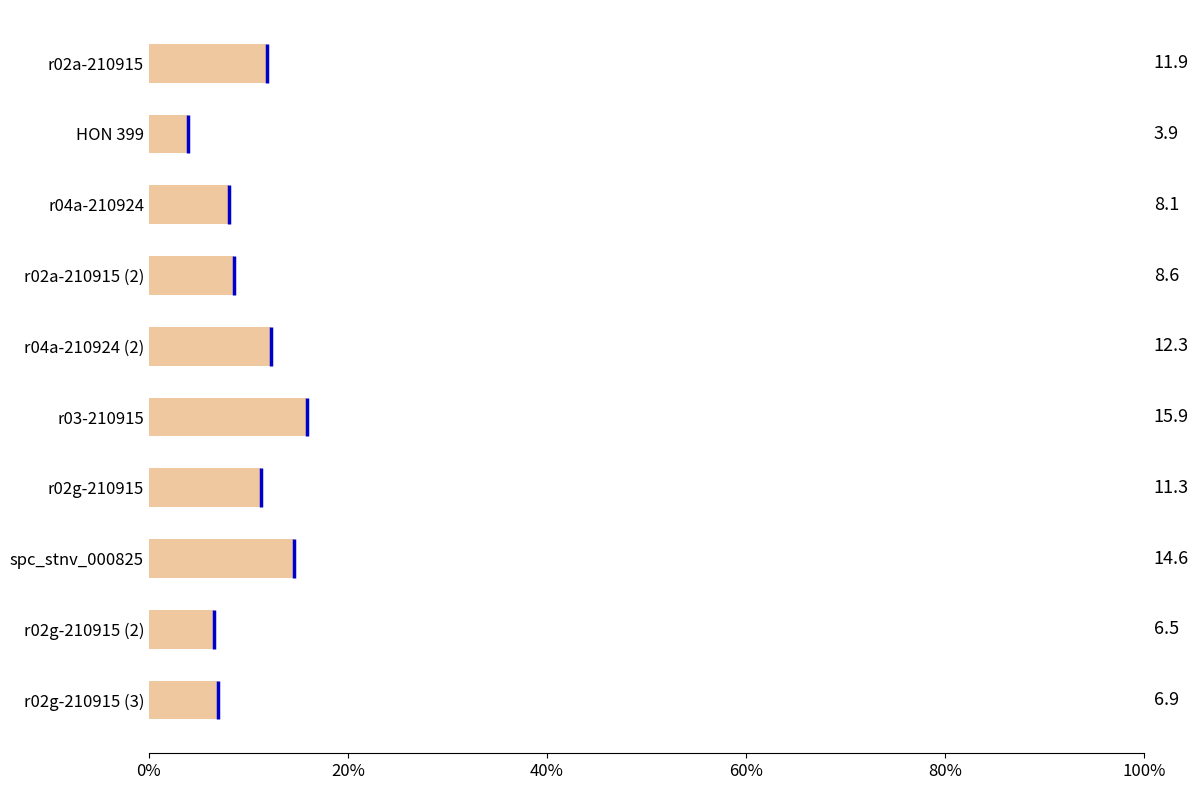

True or false: the data shows 5.5 at 0%.

False